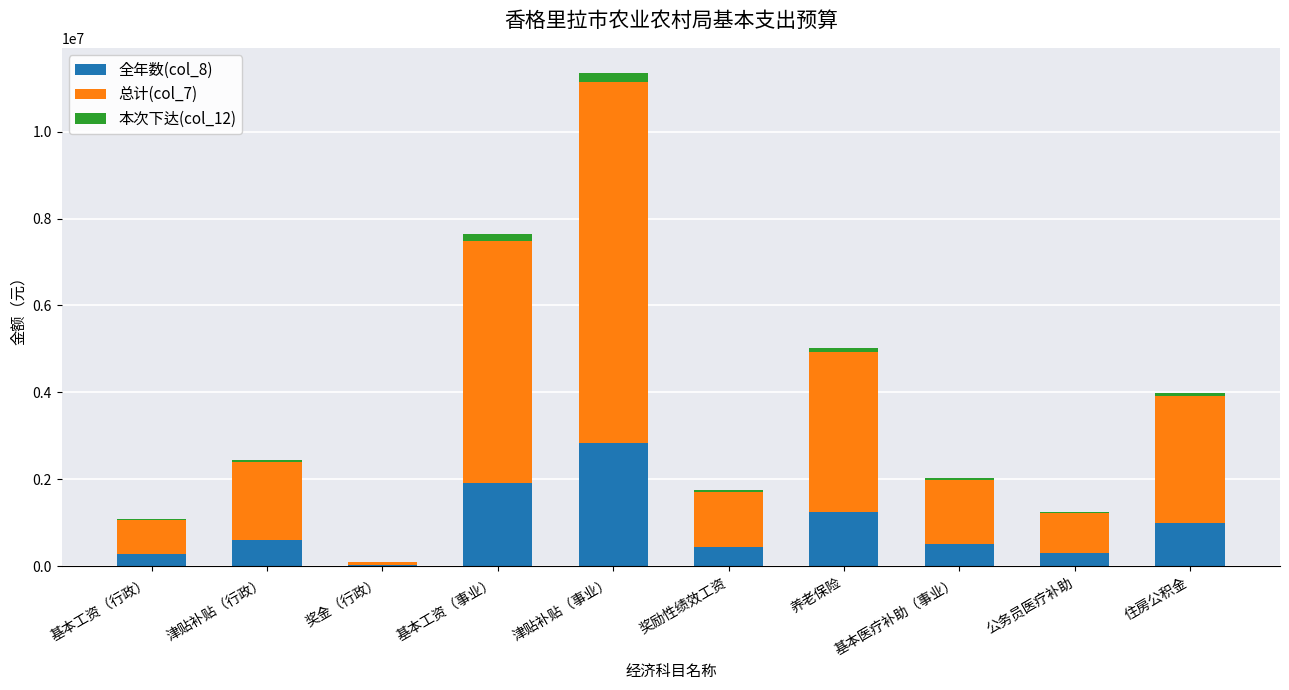

What are all the series names shown in the legend?

全年数(col_8), 总计(col_7), 本次下达(col_12)